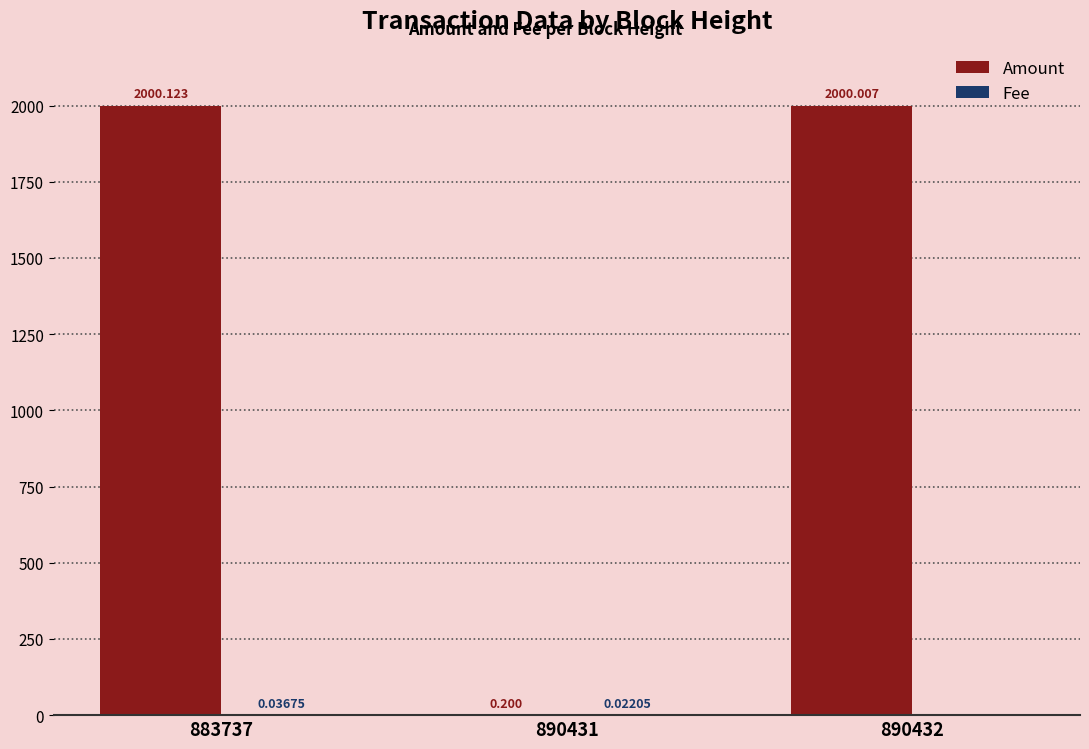

How many distinct data groups are displayed?

2